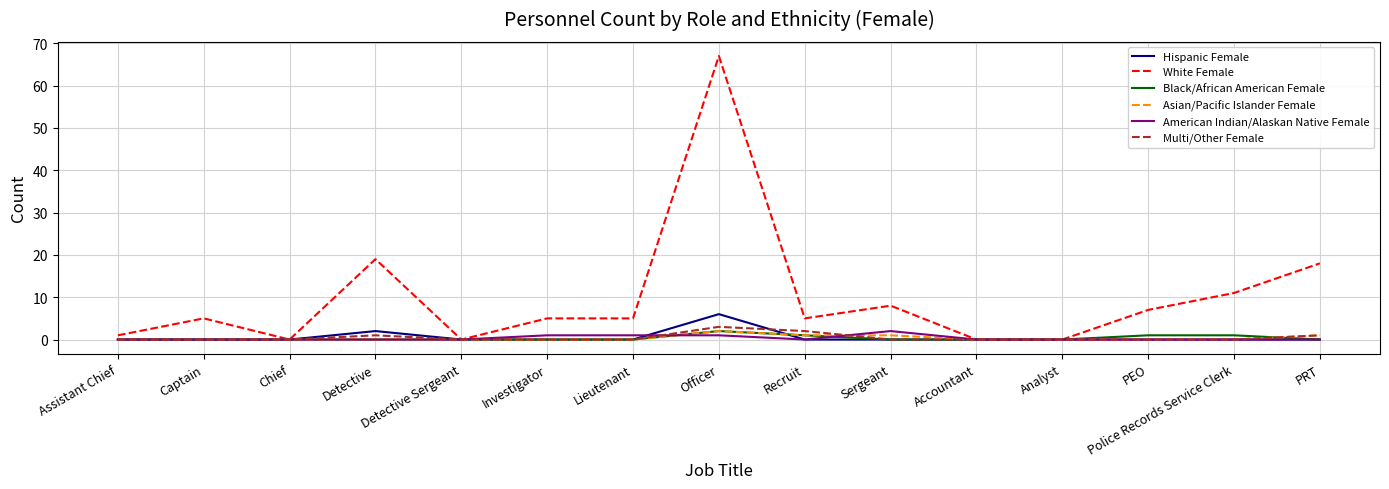

Which series has the largest range (max minus min)?

White Female